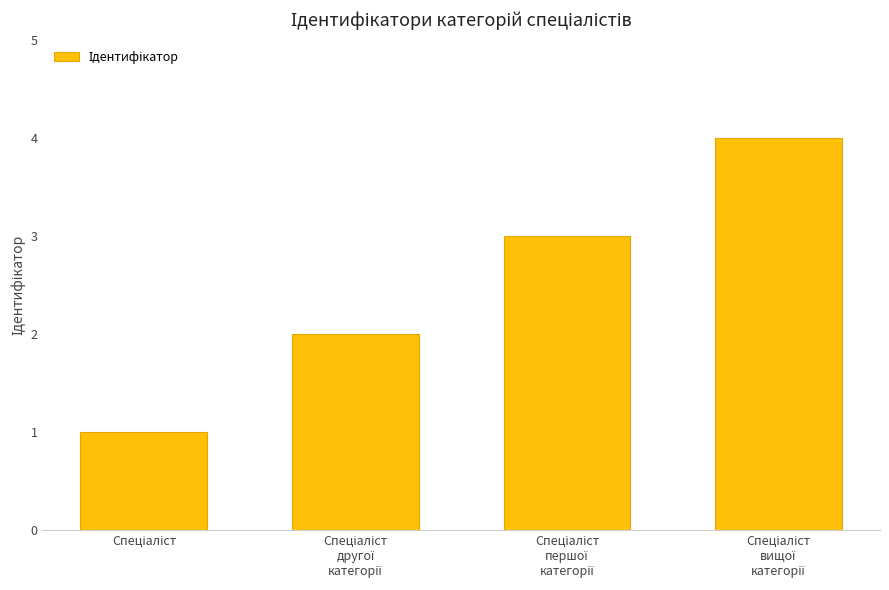

What is the difference between the maximum and minimum values?

3